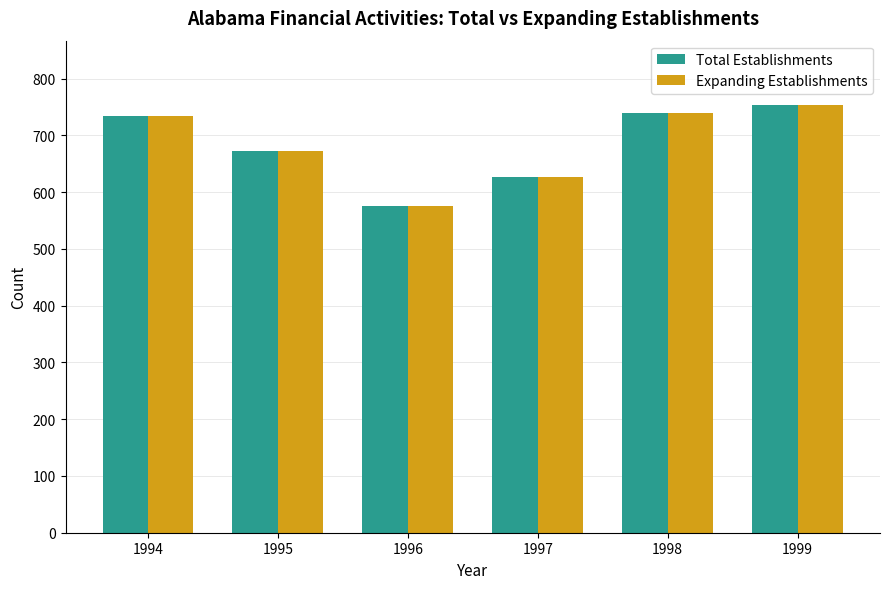

What is the value of the Total Establishments bar at the 4th from the left?

626